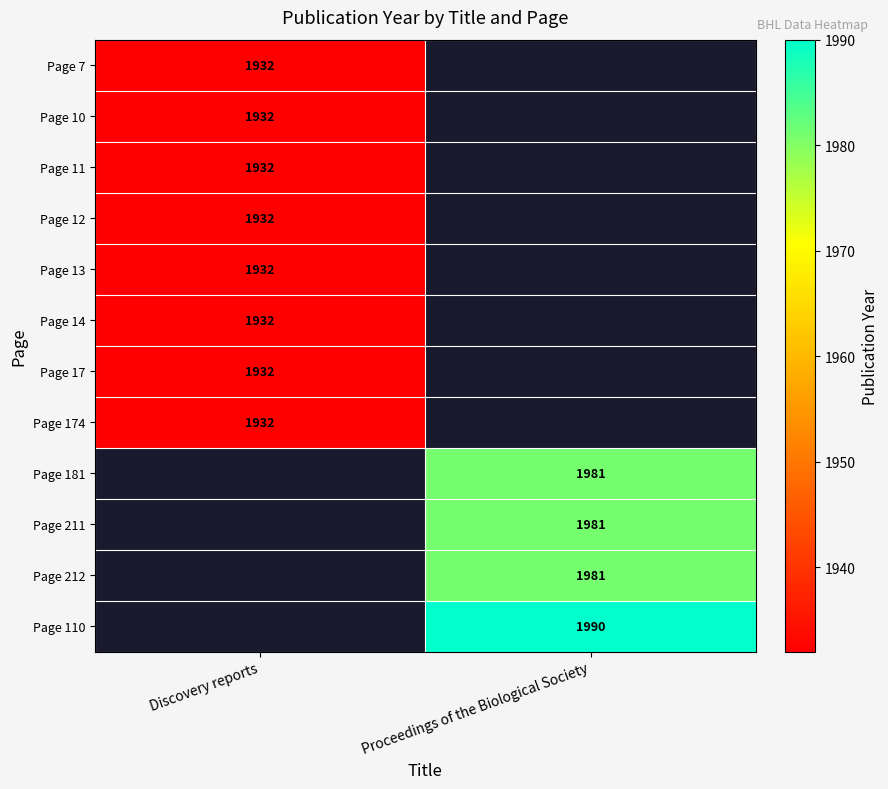

The Page 110 series shows 2945 at Proceedings of the Biological Society. True or false?

False